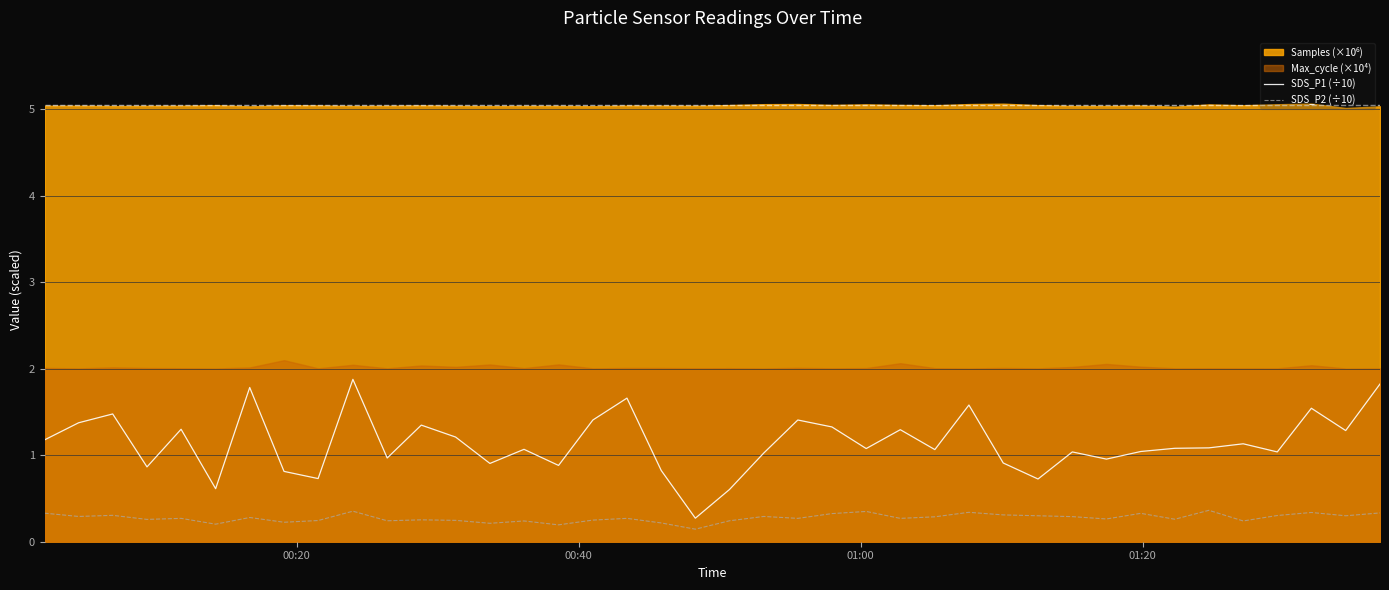

What is the difference between the maximum and second lowest values in the SDS_P2 (÷10) series?

0.2